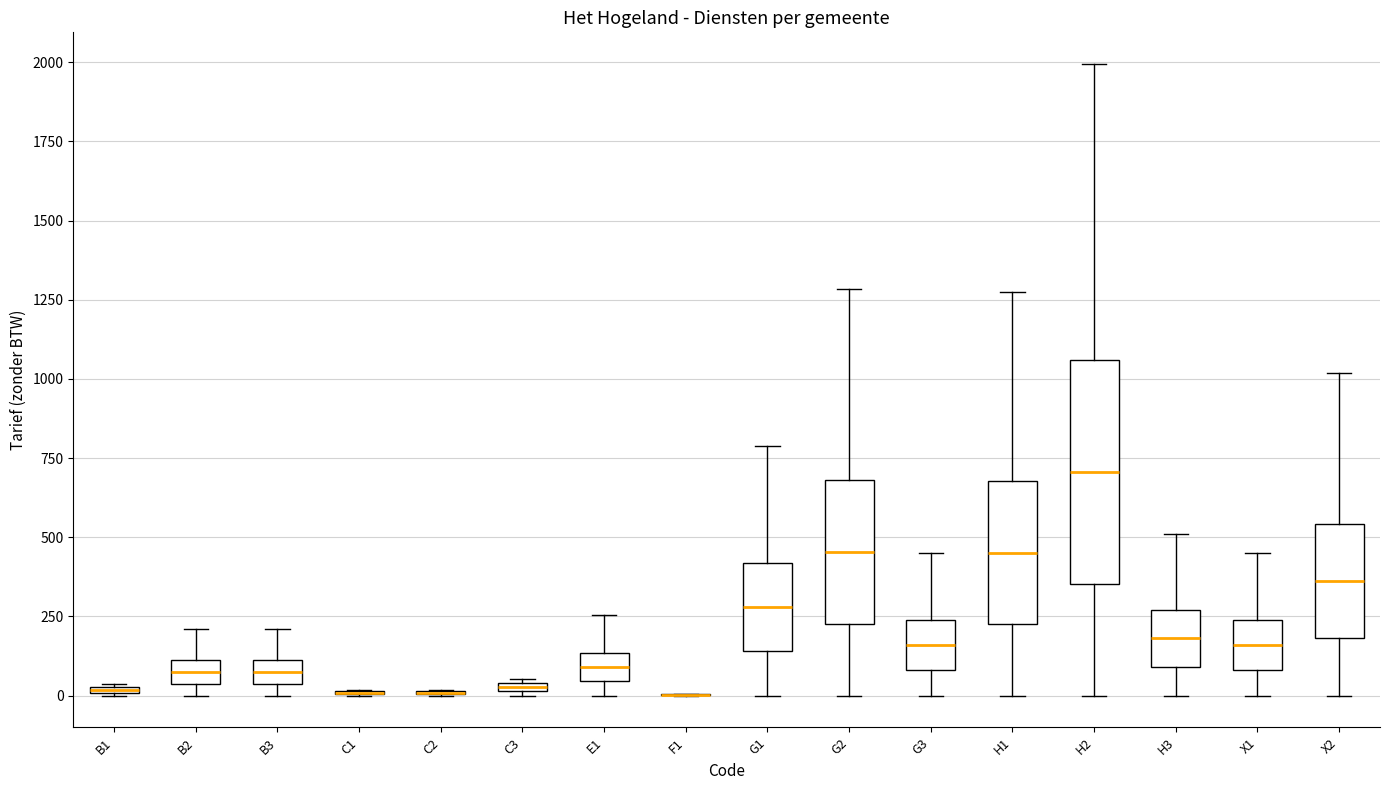

Comparing the boxes themselves (not the whiskers), which one is the tallest?

H2